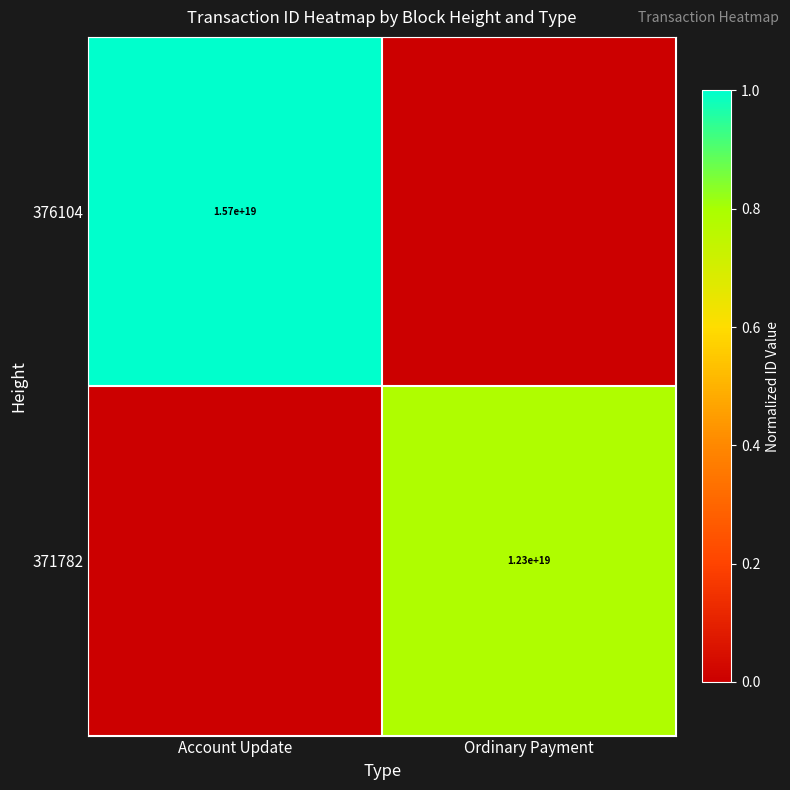

Is it true that 371782 equals 20342813393232842752 at Ordinary Payment?

False